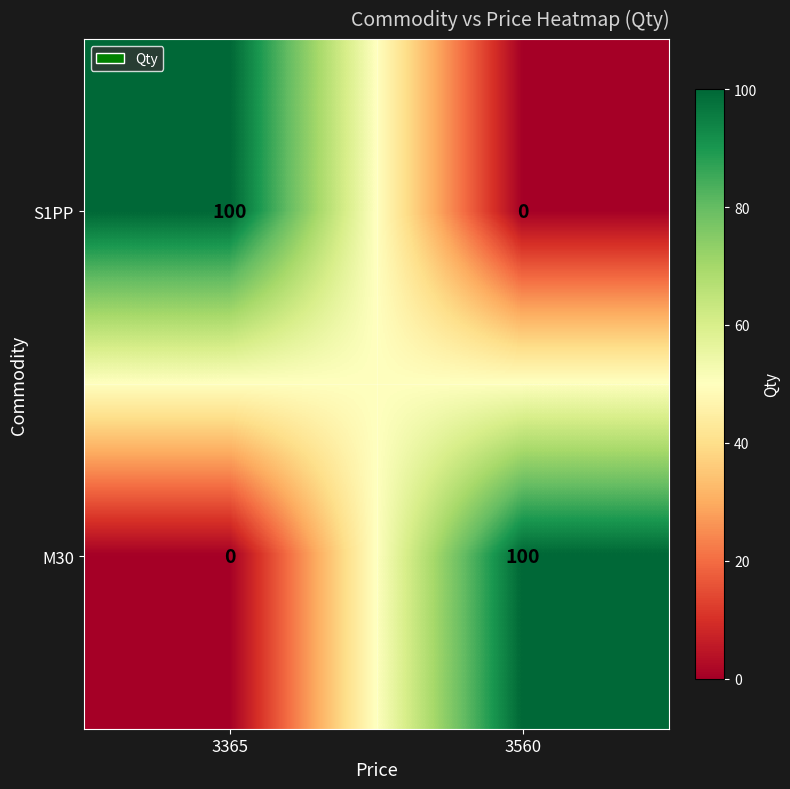

What is the greatest value displayed?

100